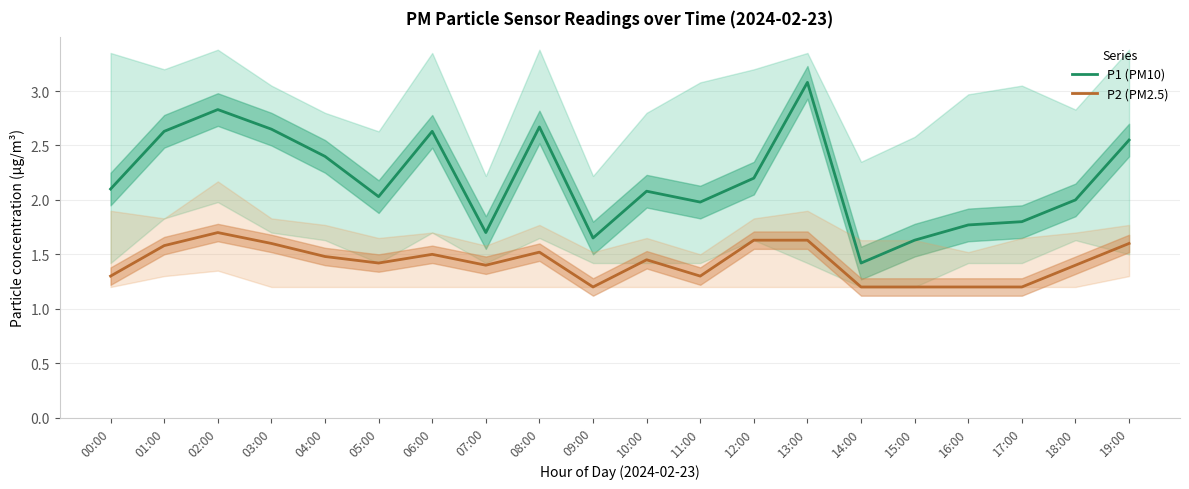

What is the difference between the maximum and minimum values in the P1 (PM10) series?

1.7